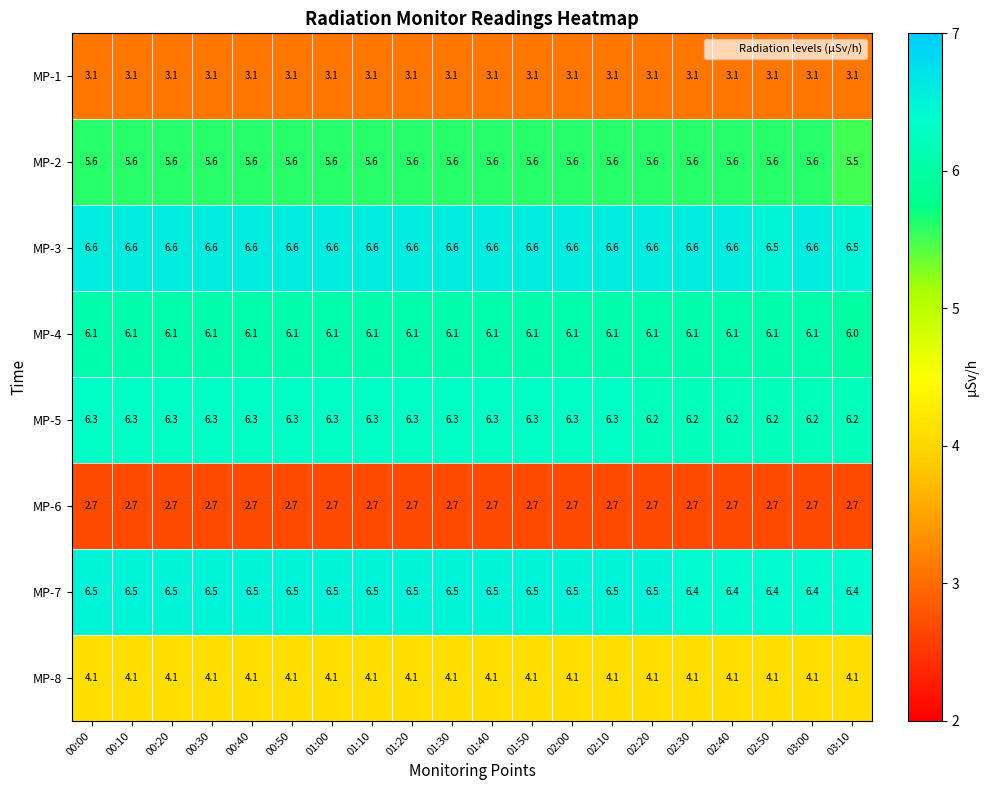

Count the MP-2 values in the range 5 to 6.

20